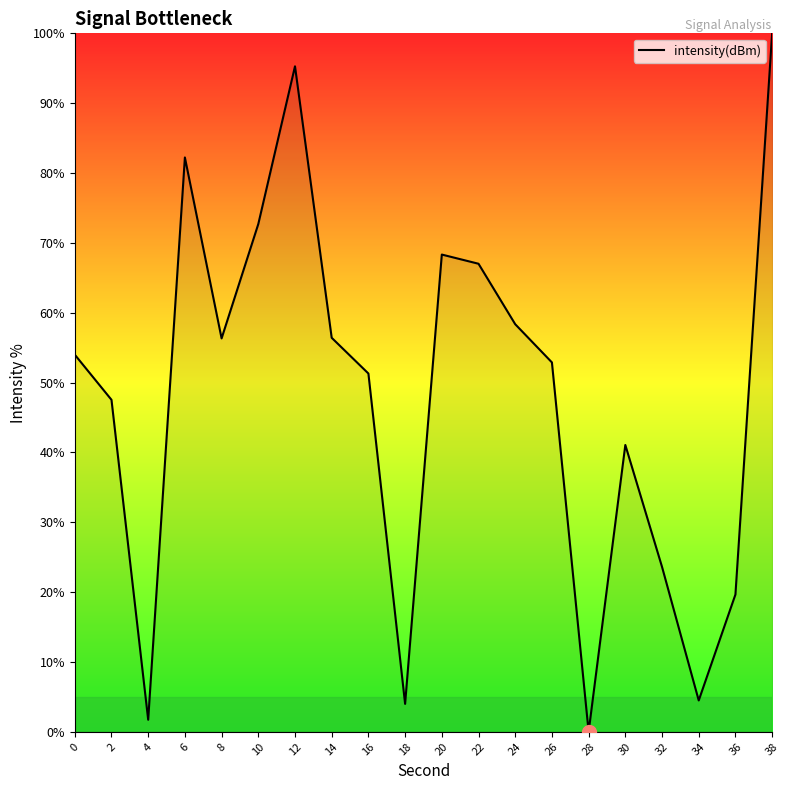

What is the change in value from 0 to 38?

+46.0